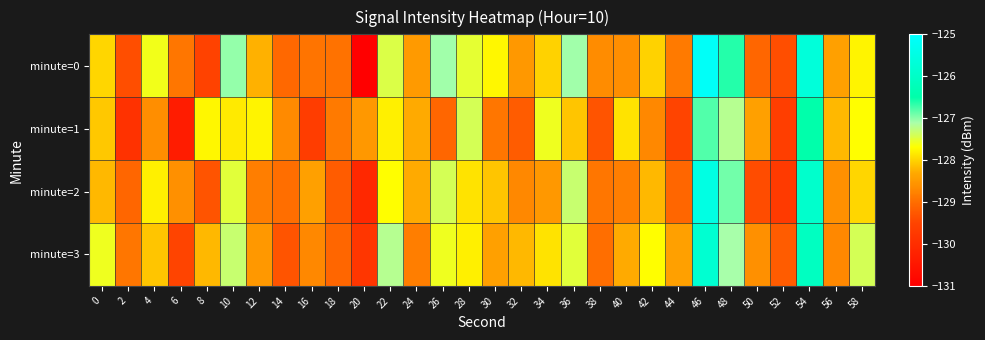

Which series has the largest range (max minus min)?

minute=0